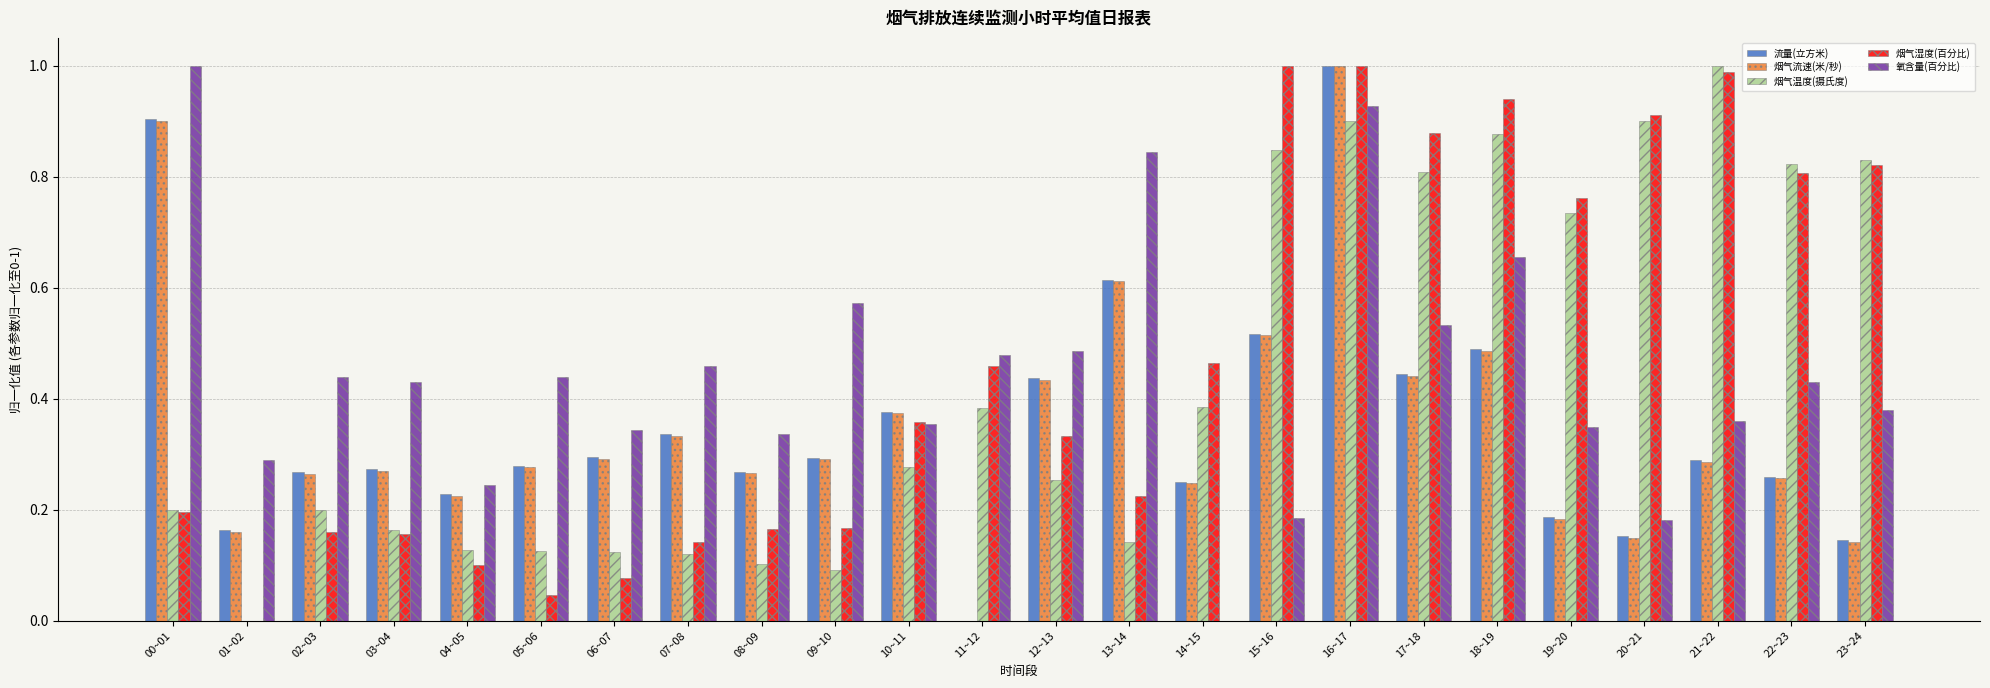

Which series changed the most between 05~06 and 15~16?

烟气湿度(百分比)